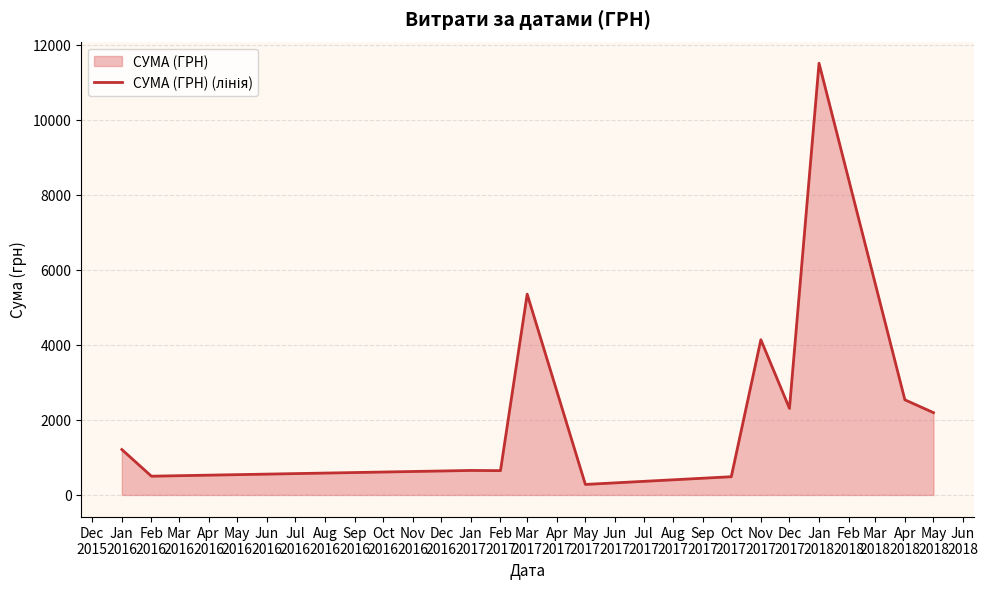

How many data points are above 2194?

6